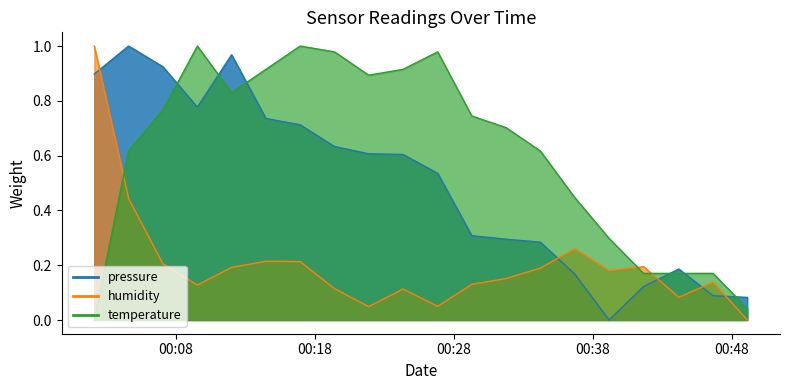

What are all the series names shown in the legend?

pressure, humidity, temperature